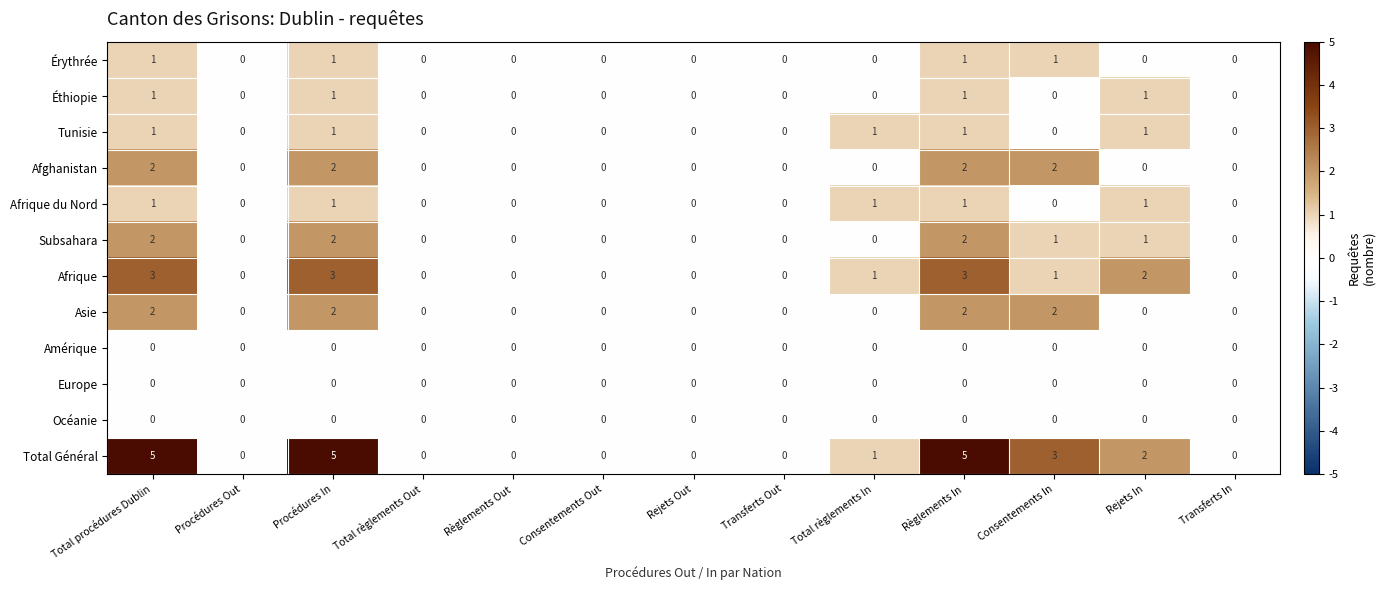

Which series has the largest total across all categories?

Total Général